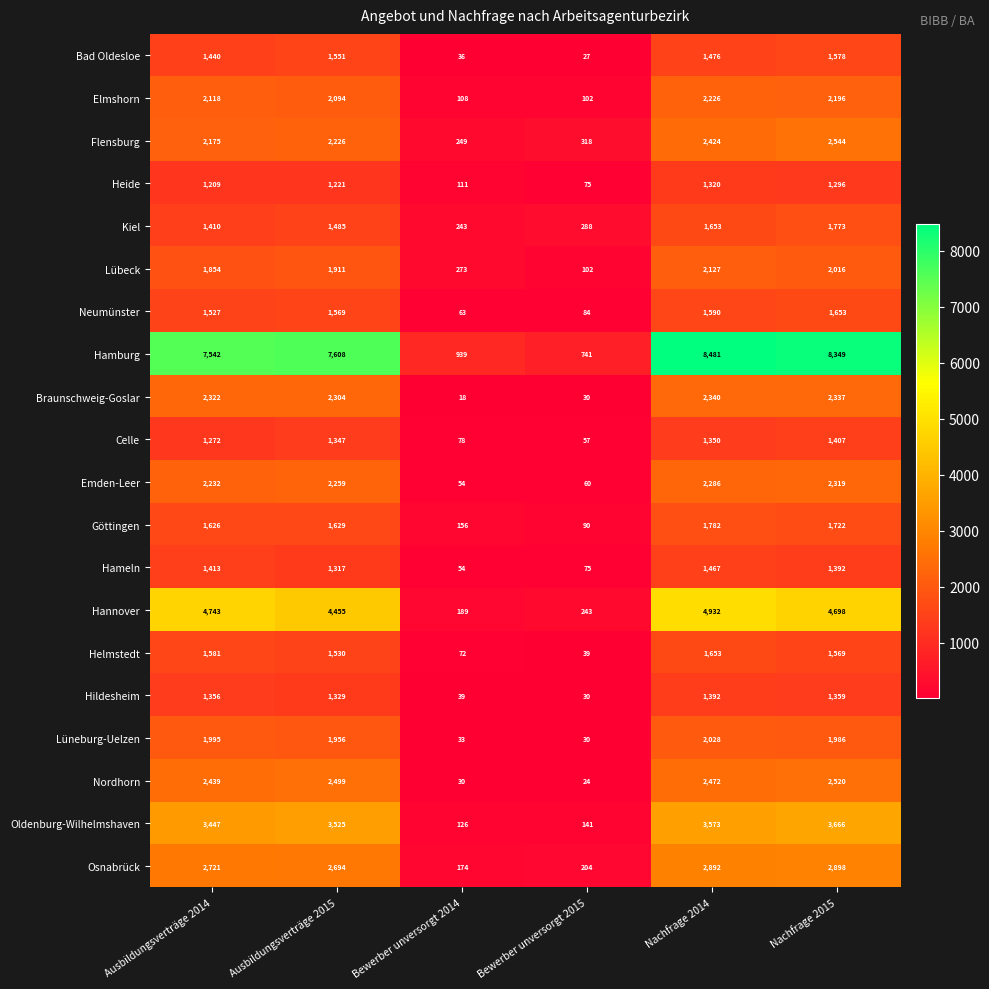

What value does the Helmstedt series have at Nachfrage 2015, to the nearest 10?

1570